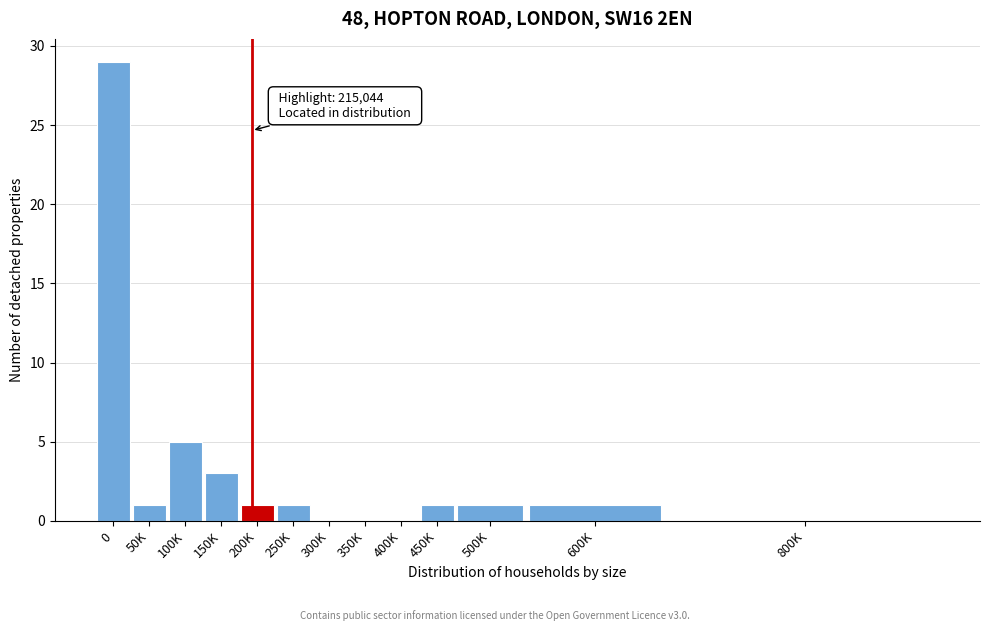

Reading left to right, list all the values displayed in this chart.

0=29	50K=1	100K=5	150K=3	200K=1	250K=1	300K=0	350K=0	400K=0	450K=1	500K=1	600K=1	800K=0